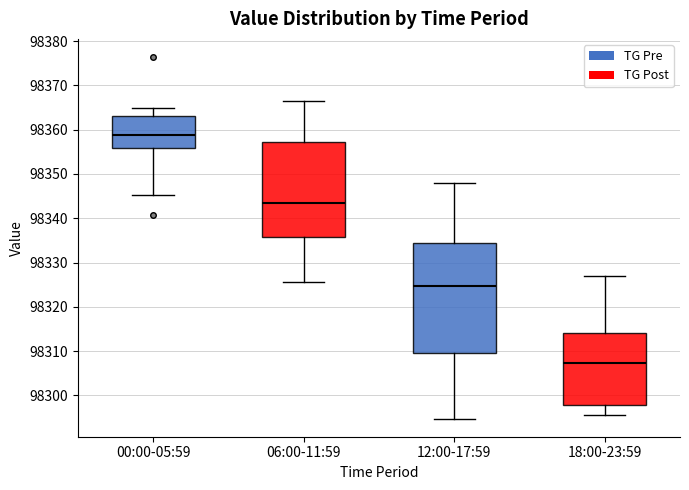

Where does the upper whisker of the box for 18:00-23:59 end on the y-axis? The values are not printed on the chart, so give them approximately, as read against the axis.

98327